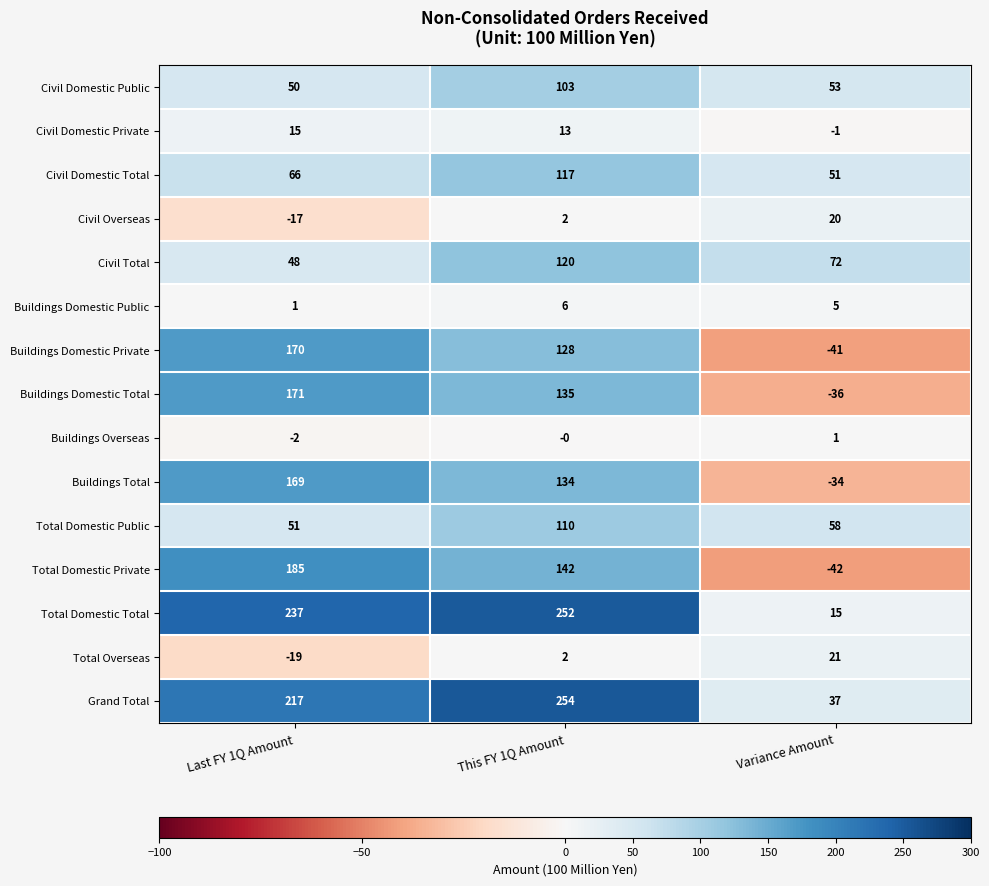

The Civil Domestic Public series shows 68 at Last FY 1Q Amount. True or false?

False